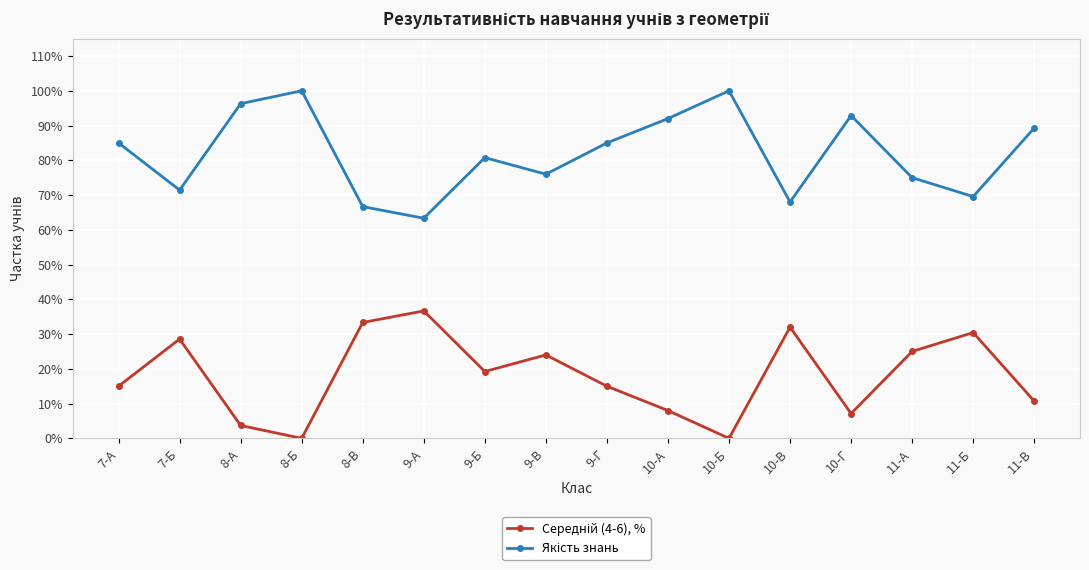

Which series changed the most between 7-Б and 8-В?

Середній (4-6), %